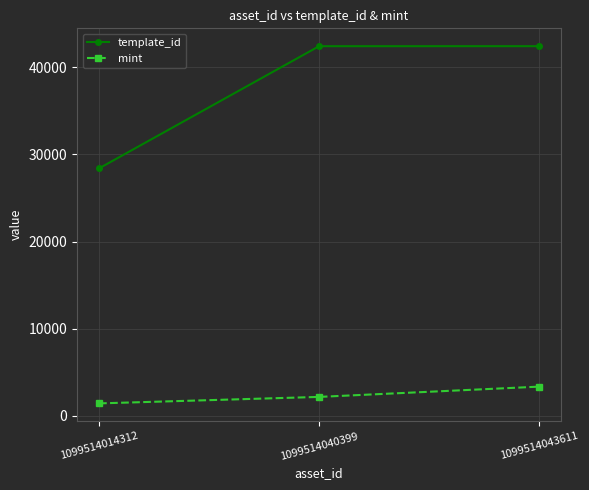

At which category is the sum across all series the highest?

1099514043611